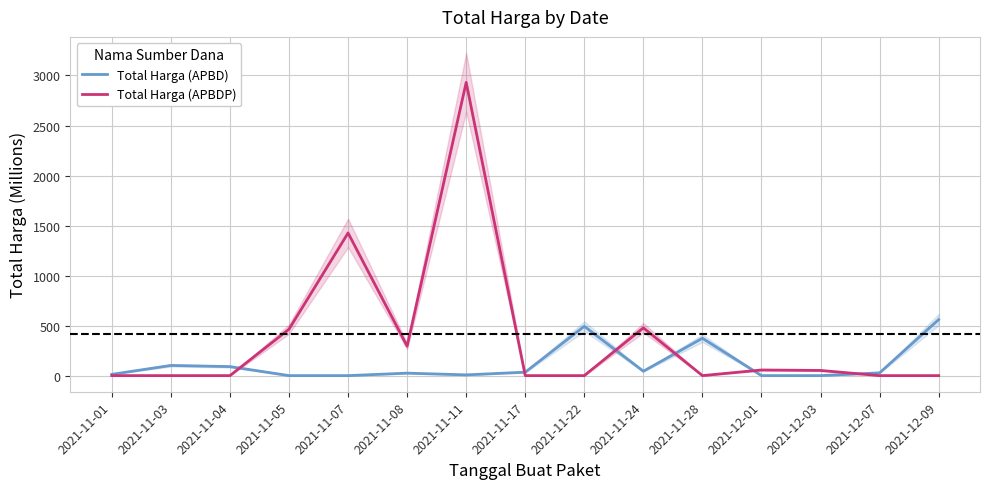

Between 2021-11-07 and 2021-12-03, which is larger?

2021-11-07